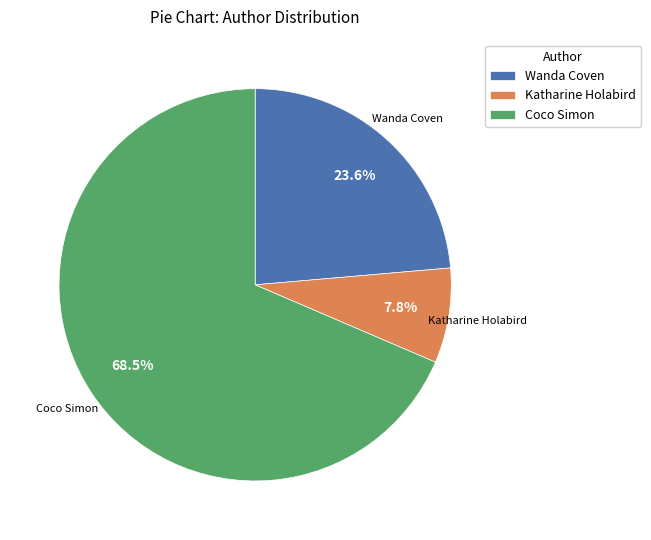

Combined, what portion of the pie is Wanda Coven and Coco Simon?

92.2%